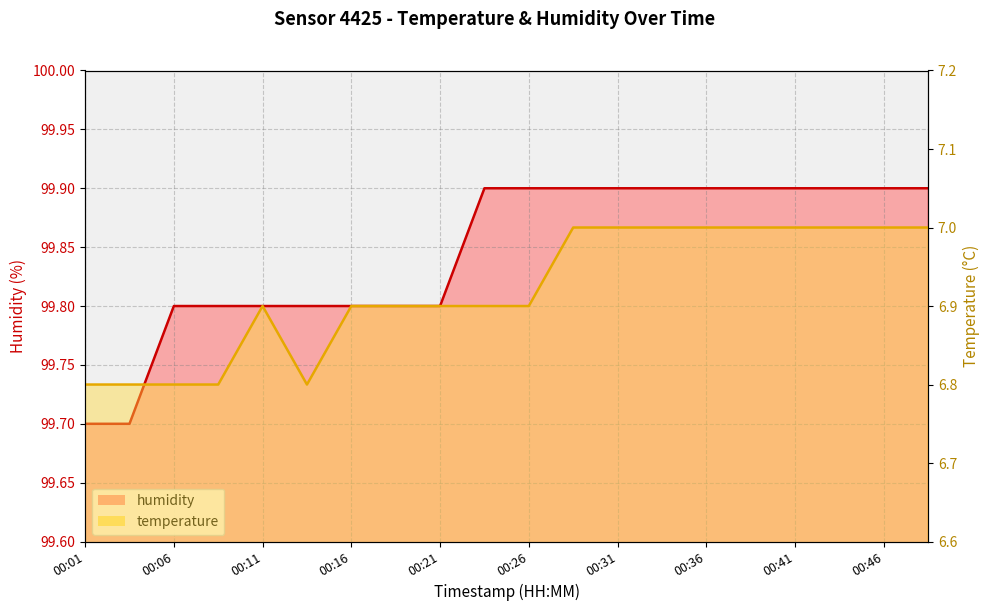

What is the difference between the temperature values at 00:16 and 00:36?

0.1